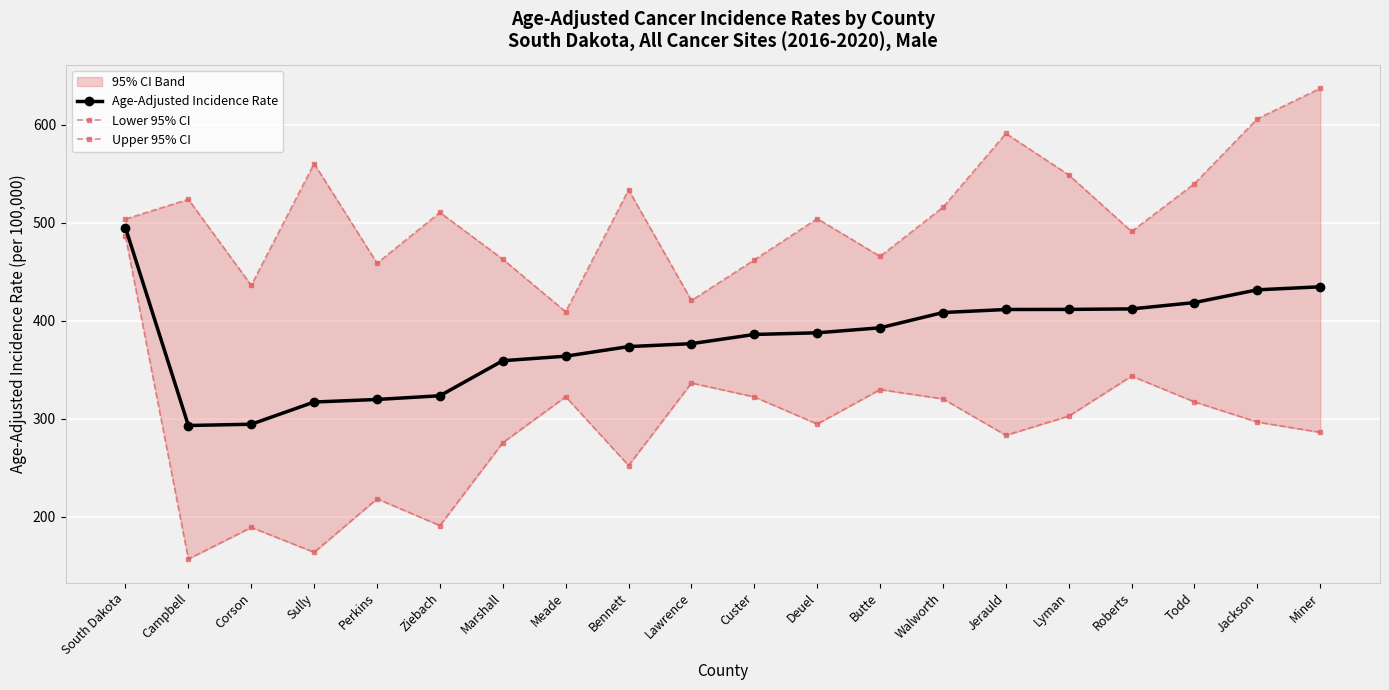

Reading left to right, list all the values displayed in this chart.

Age-Adjusted Incidence Rate: South Dakota=495.0	Campbell=293.0	Corson=294.3	Sully=317.0	Perkins=319.6	Ziebach=323.4	Marshall=359.2	Meade=363.8	Bennett=373.6	Lawrence=376.6	Custer=386.0	Deuel=387.7	Butte=392.8	Walworth=408.4	Jerauld=411.5	Lyman=411.6	Roberts=412.1	Todd=418.6	Jackson=431.6	Miner=434.7
Lower 95% CI: South Dakota=486.2	Campbell=156.6	Corson=188.9	Sully=163.5	Perkins=218.1	Ziebach=190.8	Marshall=275.5	Meade=322.4	Bennett=252.1	Lawrence=336.4	Custer=322.2	Deuel=294.5	Butte=329.7	Walworth=320.2	Jerauld=283.0	Lyman=302.6	Roberts=343.5	Todd=317.1	Jackson=296.5	Miner=286.0
Upper 95% CI: South Dakota=503.9	Campbell=524.0	Corson=436.2	Sully=560.6	Perkins=458.8	Ziebach=510.6	Marshall=462.9	Meade=409.2	Bennett=533.8	Lawrence=420.7	Custer=462.2	Deuel=504.3	Butte=465.8	Walworth=515.9	Jerauld=591.3	Lyman=549.0	Roberts=491.2	Todd=540.1	Jackson=606.4	Miner=637.4